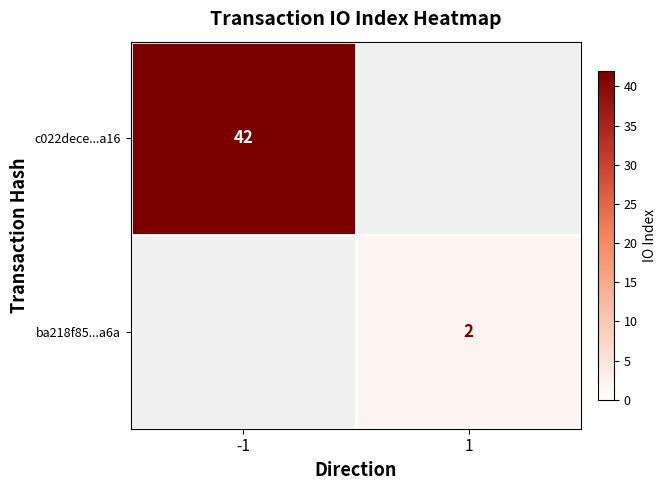

True or false: c022dece...a16 has a value of 42 at -1.

True